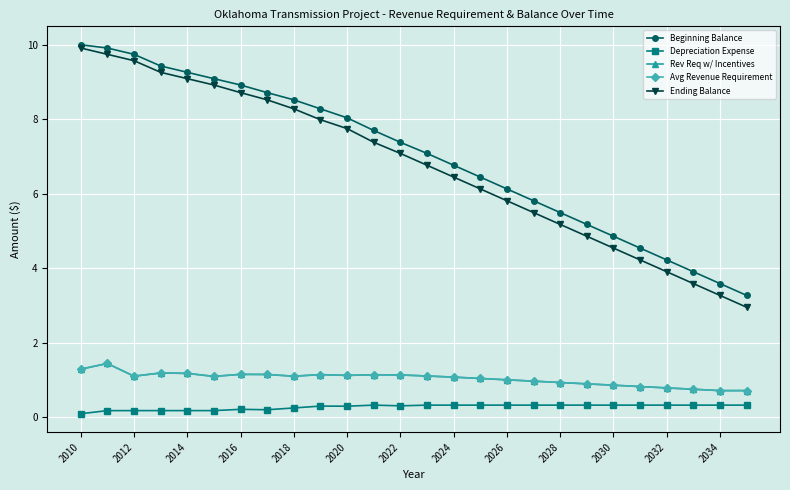

Which series has the largest total across all categories?

Beginning Balance